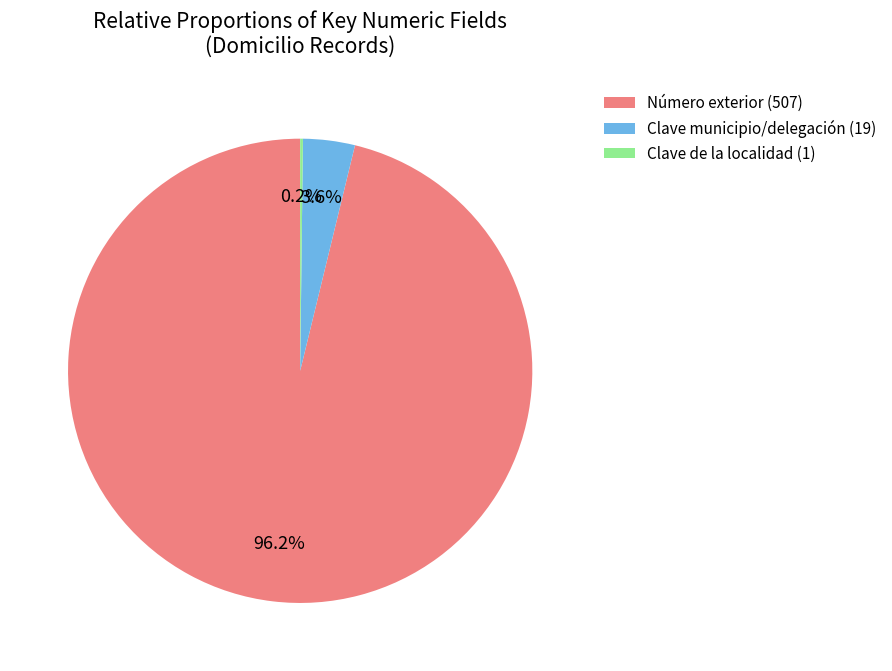

Which category has the biggest portion of the pie?

Número exterior (507)